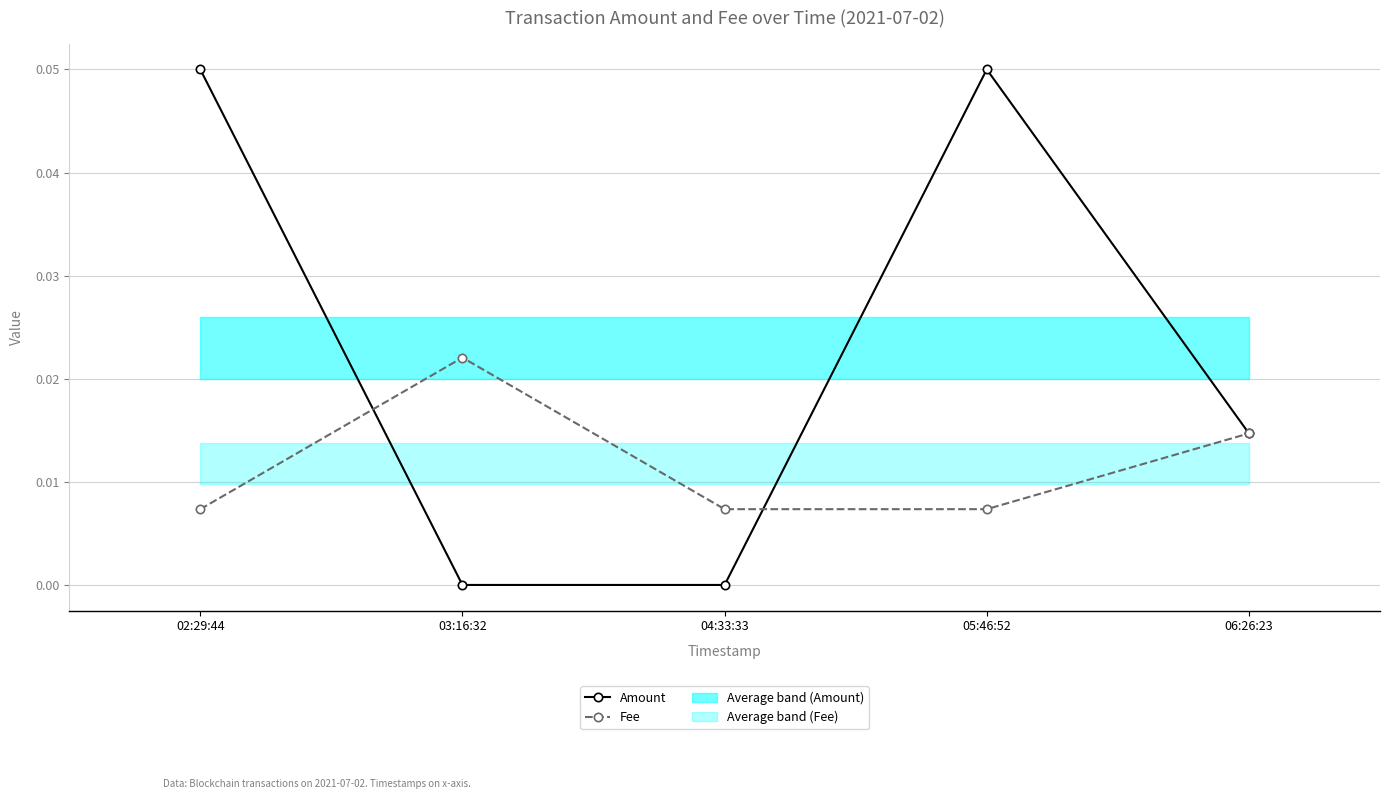

How many interior local peaks does the Fee series have?

1